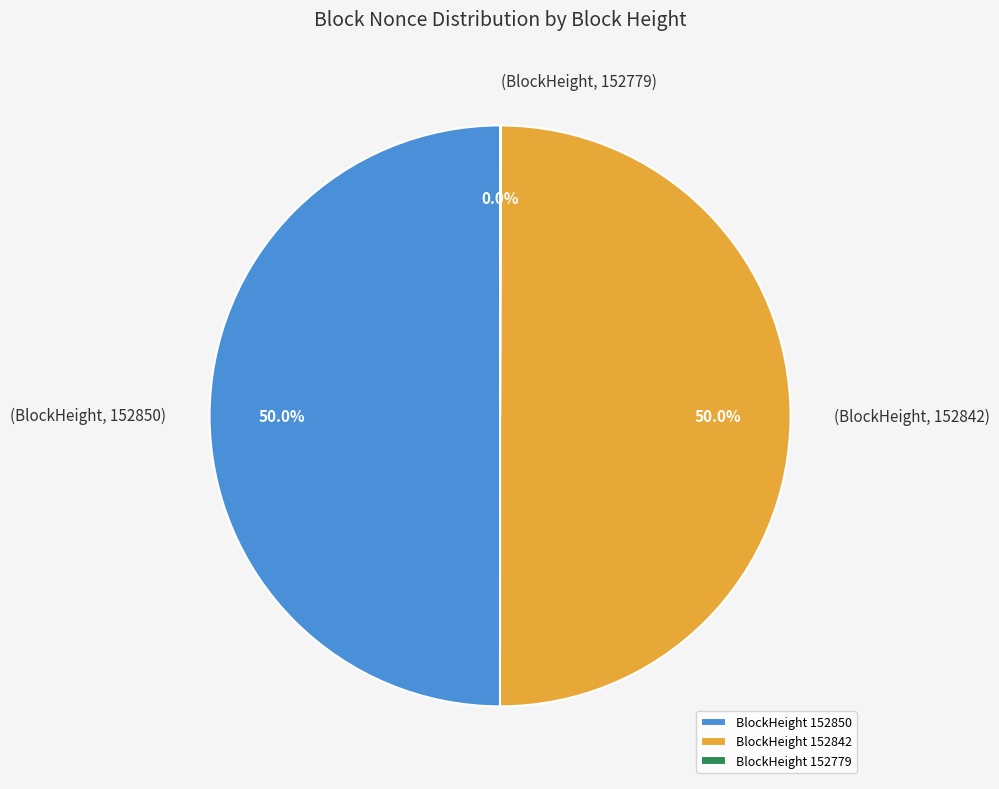

What is the total percentage of BlockHeight 152850 and BlockHeight 152842?

100.0%